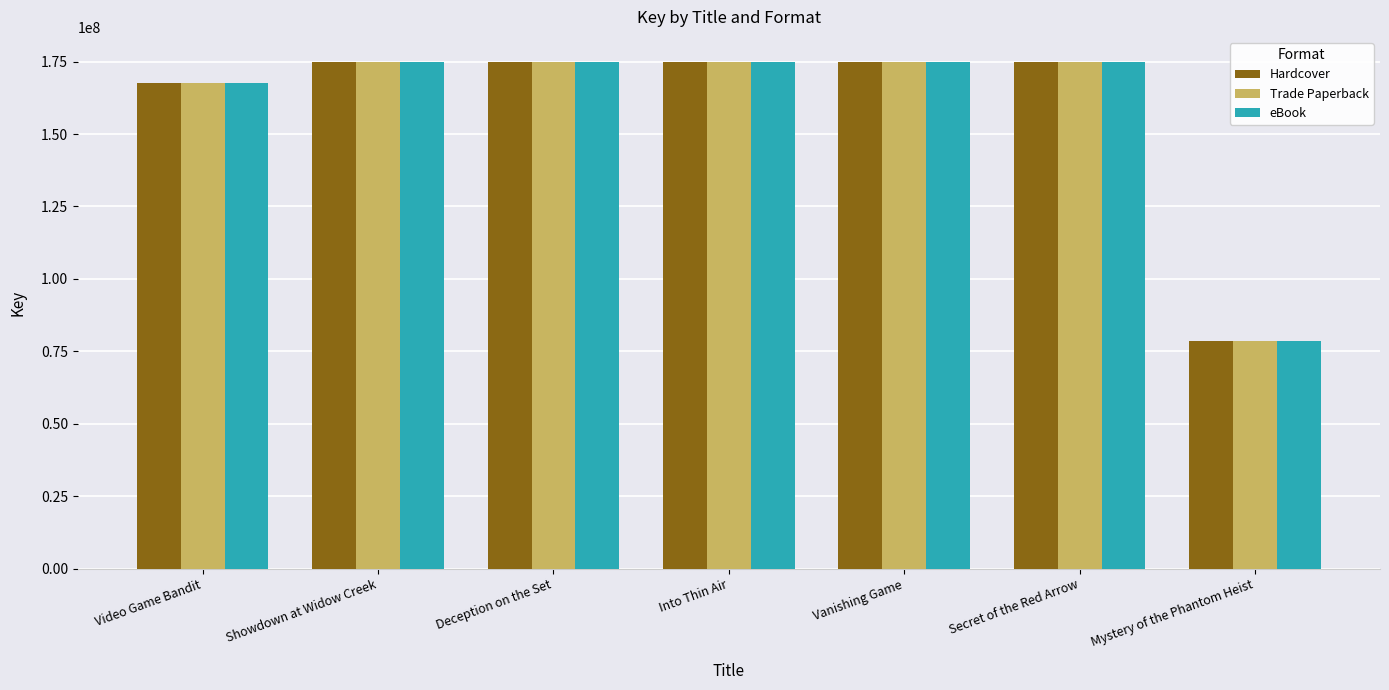

What is the difference between the second highest and minimum values in the eBook series?

96328341